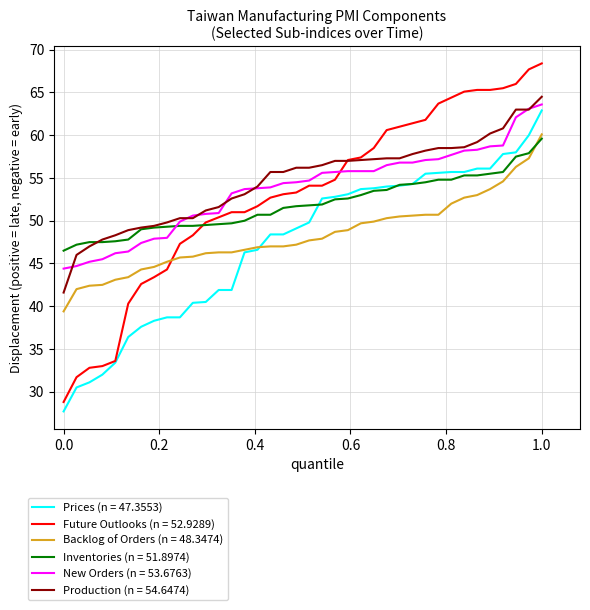

What is the highest value of the New Orders (n = 53.6763) series?

63.6